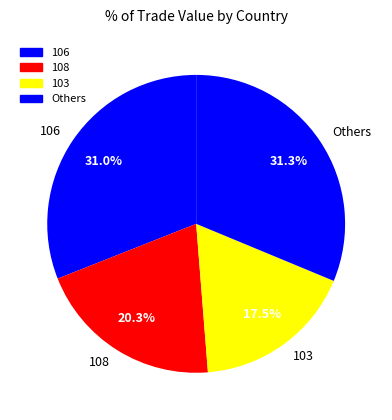

How much of the chart is everything except 103?

82.5%